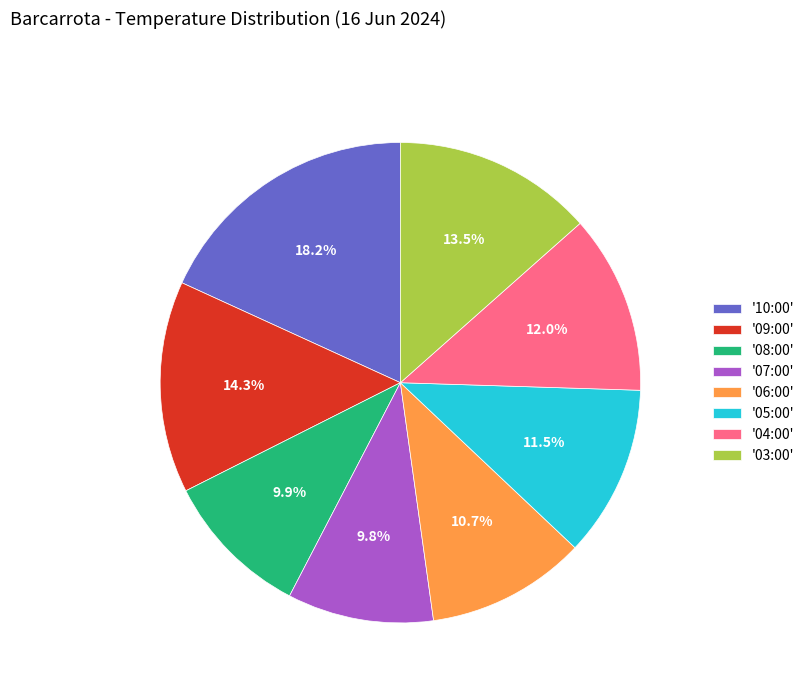

What is the ratio of the value at '07:00' to the value at '03:00'?

0.7